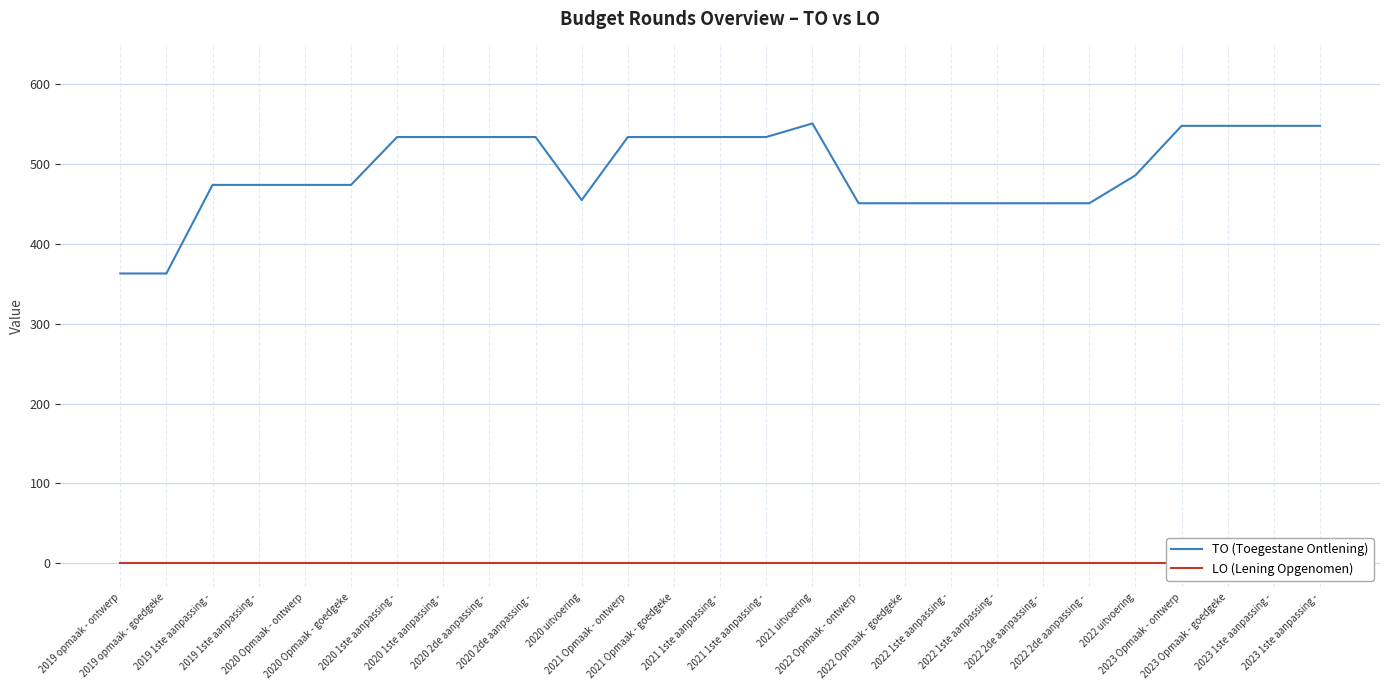

Which series changed the most between 2019 opmaak - goedgeke and 2019 1ste aanpassing -?

TO (Toegestane Ontlening)